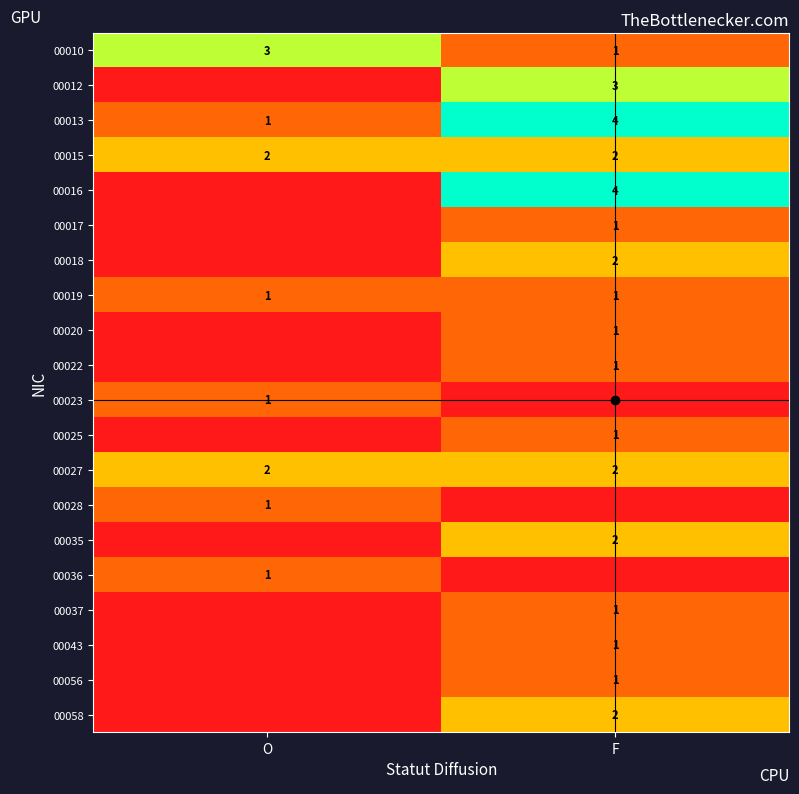

How many data points does each series have?

2